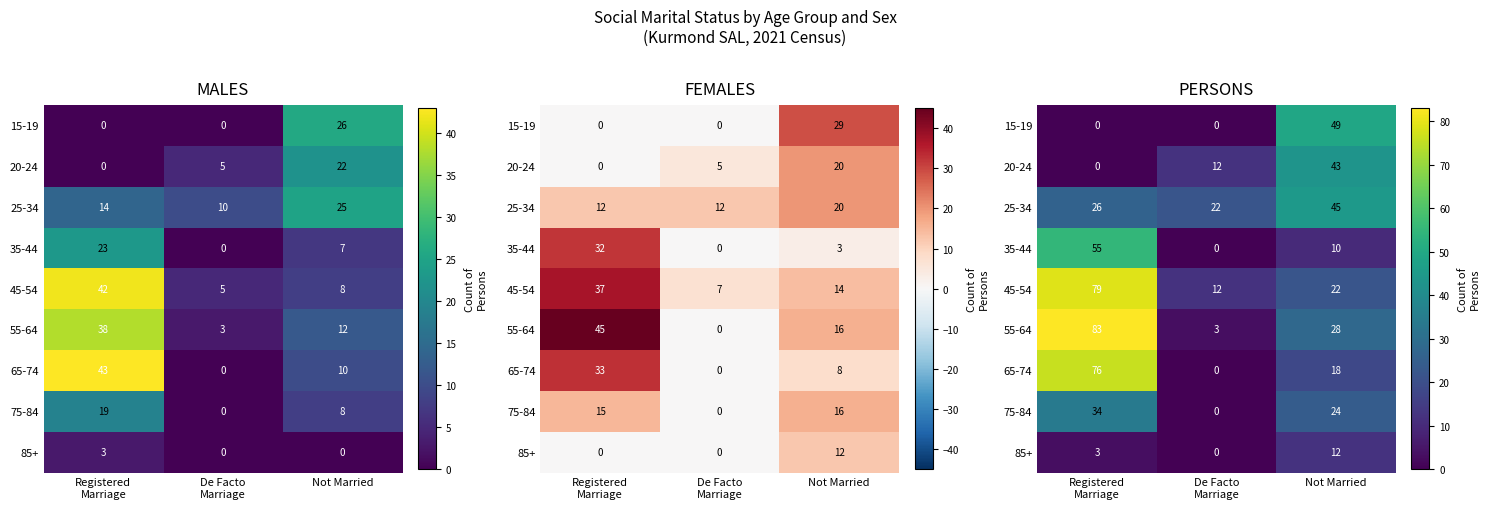

At how many categories does at least one series exceed 66?

1